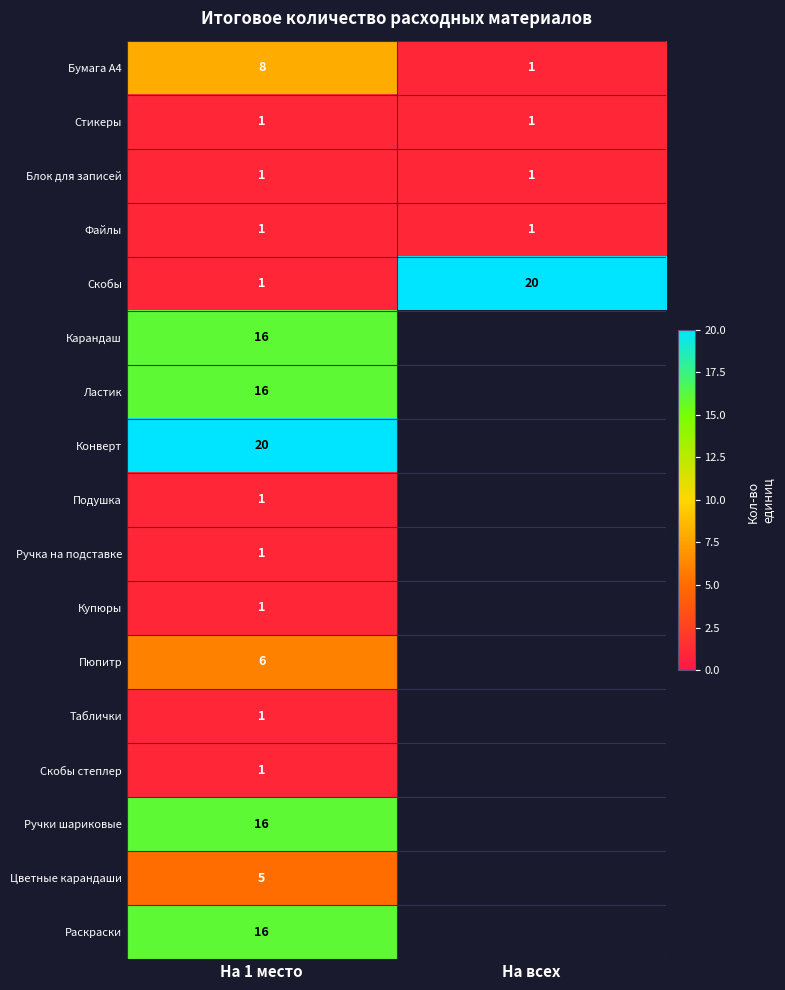

What is the total value across all series at На 1 место?

112